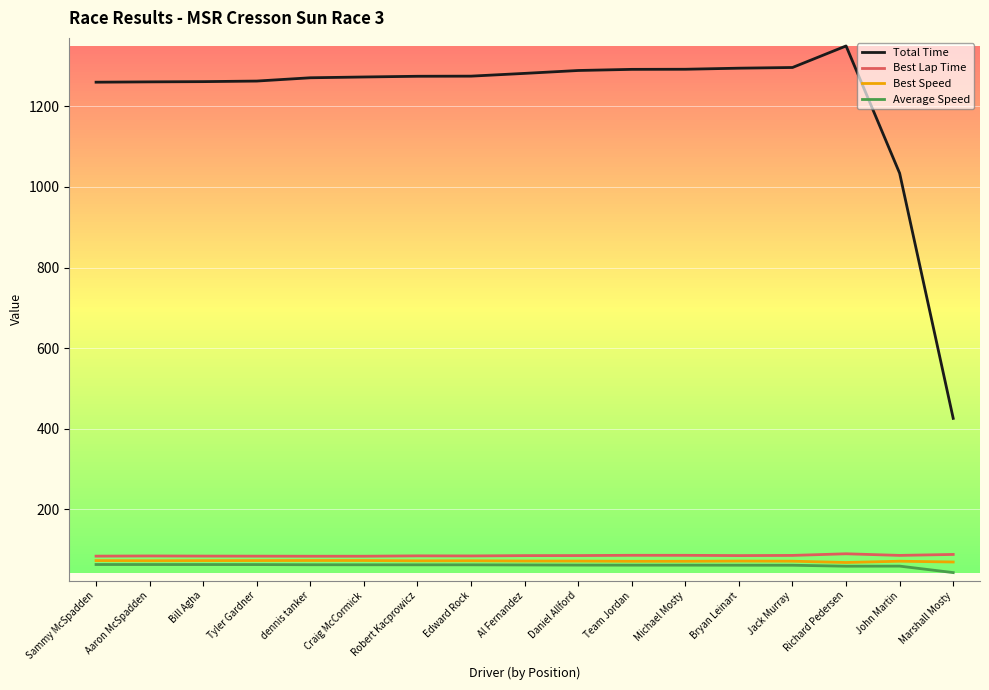

True or false: Total Time and Average Speed intersect in this chart.

False